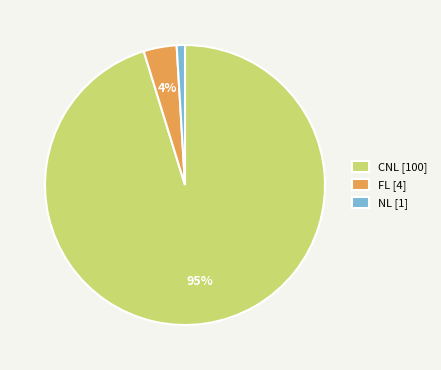

To the nearest percent, what is the average slice percentage?

33%